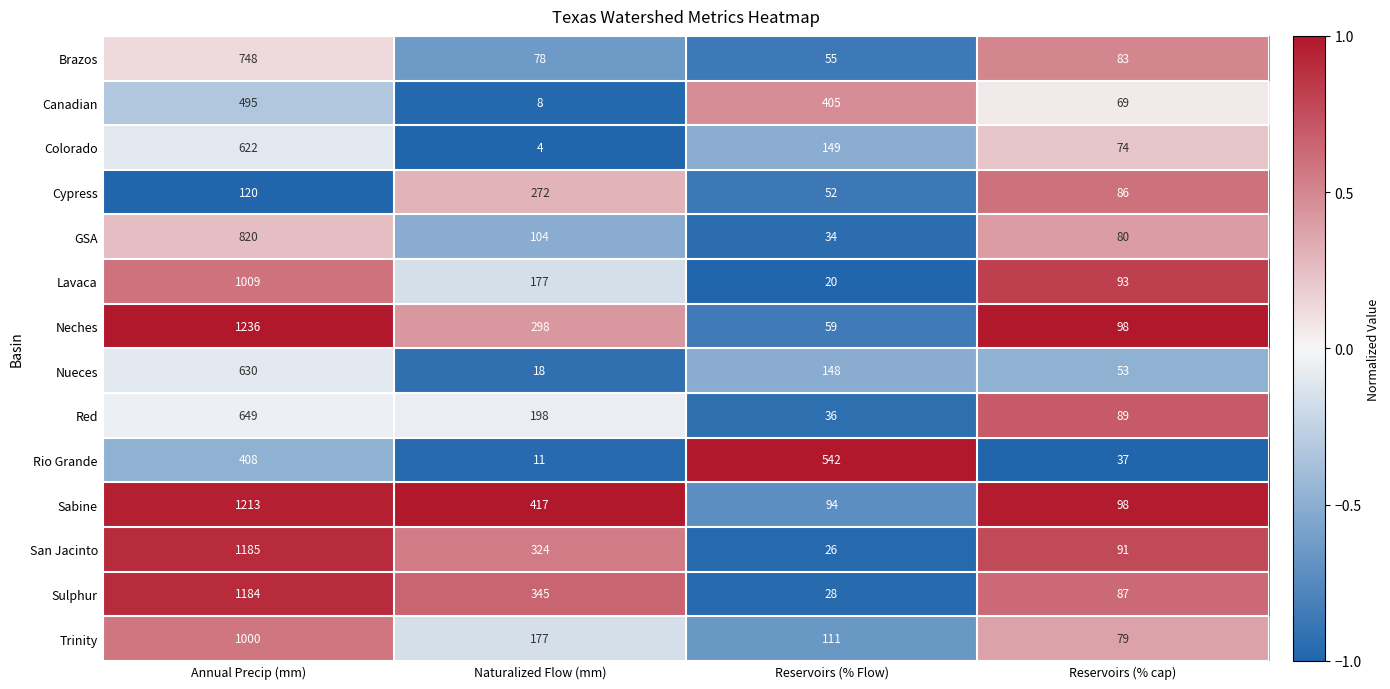

Which category has the highest value in the San Jacinto series?

Annual Precip (mm)